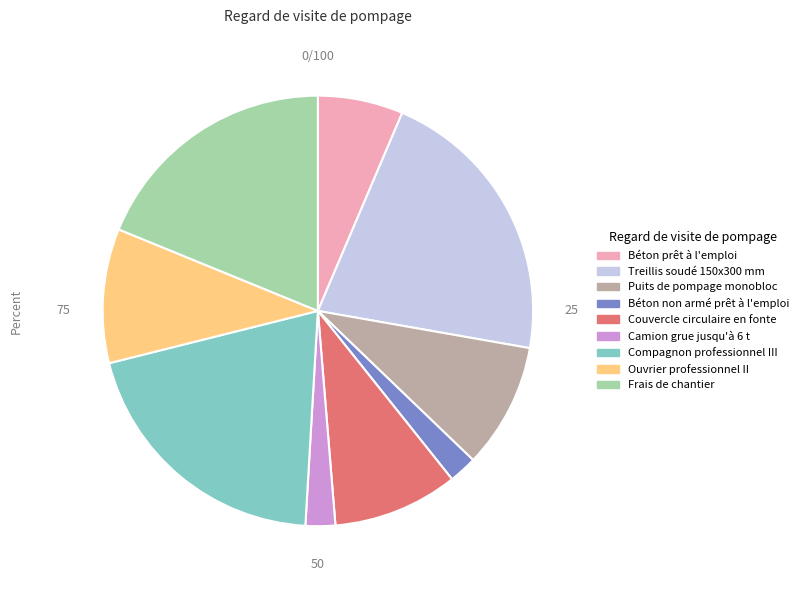

How many slices are in this pie chart?

9